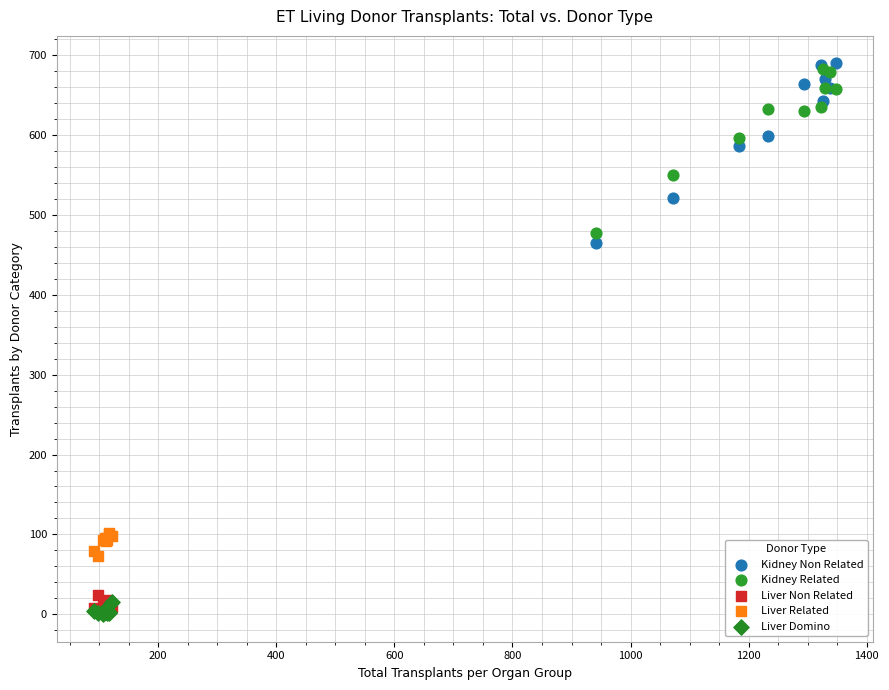

Which series reaches the minimum Y coordinate?

Liver Domino